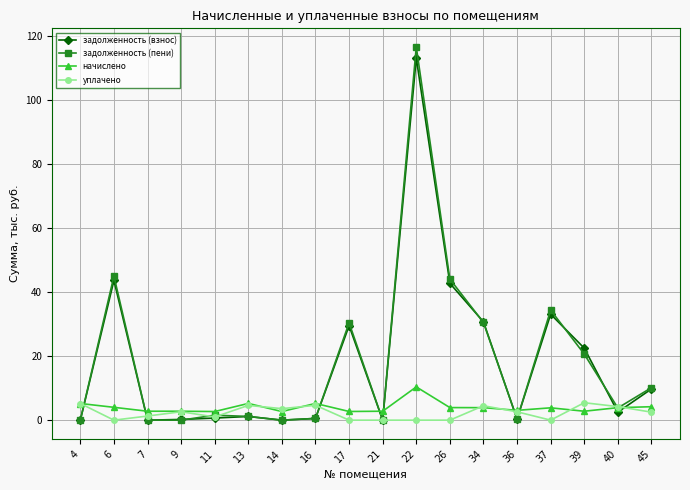

Where is the first local maximum for задолженность (взнос)?

6